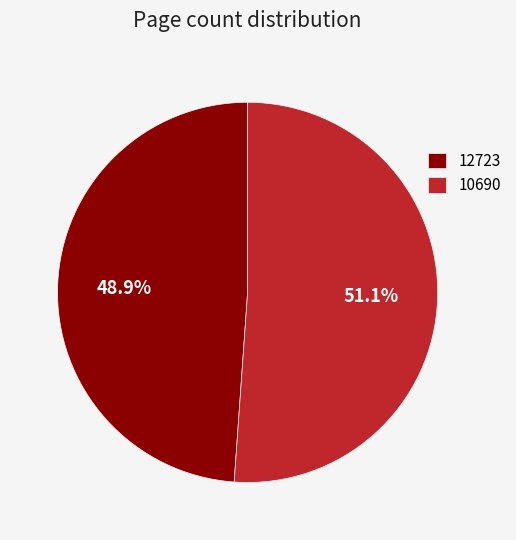

What is the smallest slice in the pie chart?

12723